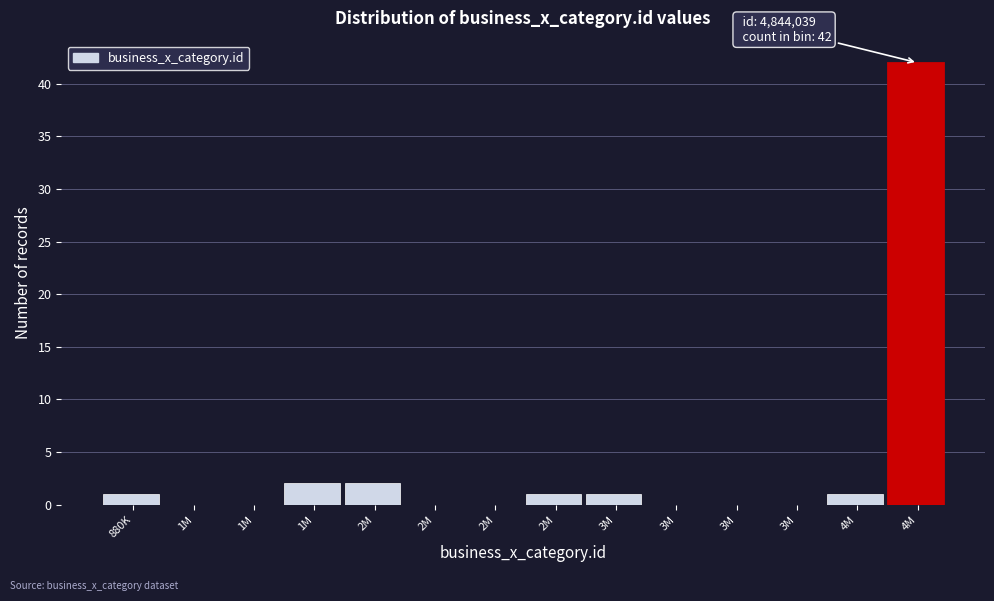

How many series are shown in this chart?

1